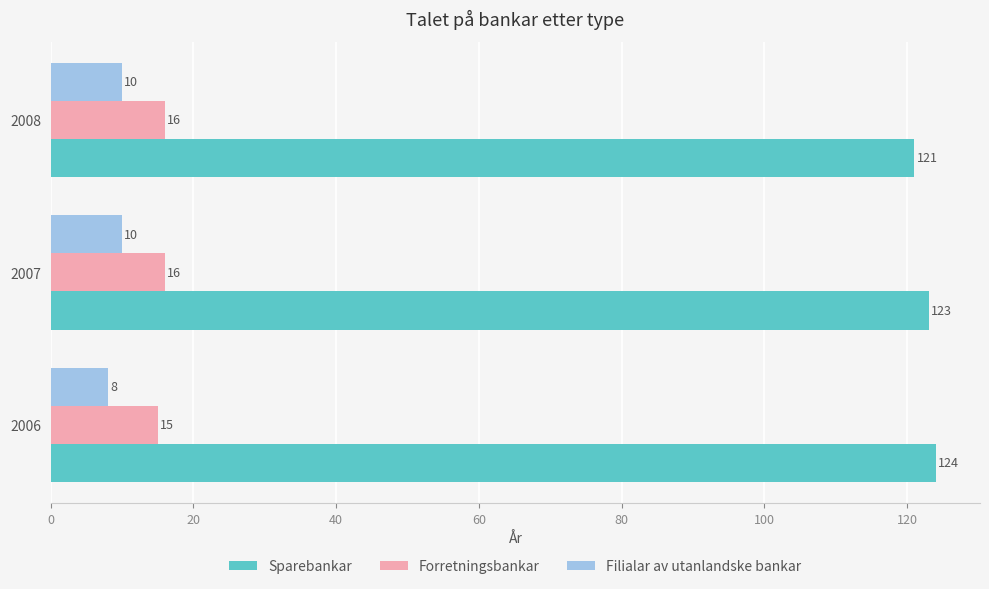

Which series has the largest total across all categories?

Sparebankar